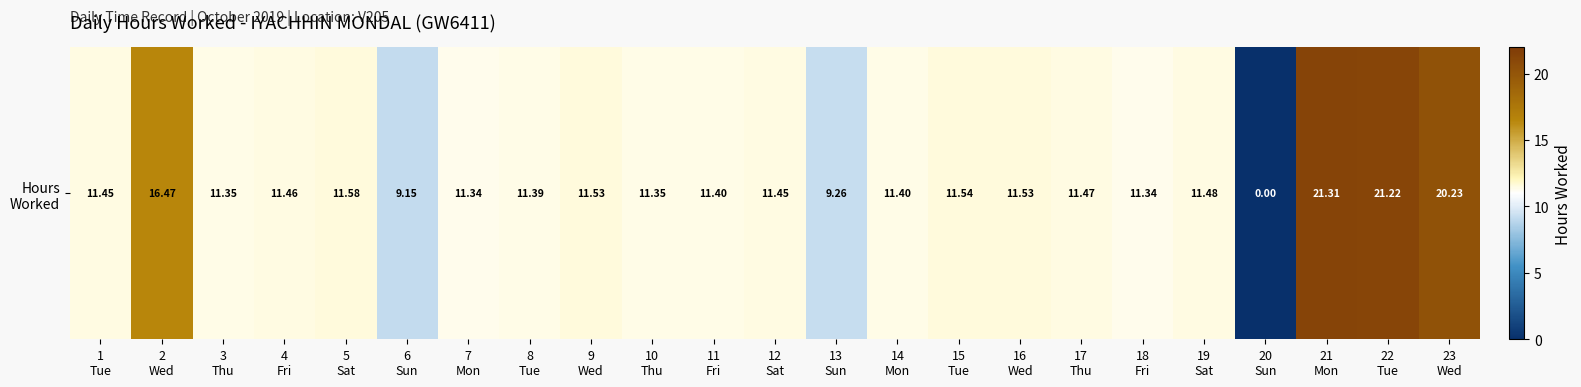

Reading right to left, transcribe all the data shown in this chart.

20.2	21.2	21.3	0.0	11.5	11.3	11.5	11.5	11.5	11.4	9.3	11.4	11.4	11.3	11.5	11.4	11.3	9.2	11.6	11.5	11.3	16.5	11.4